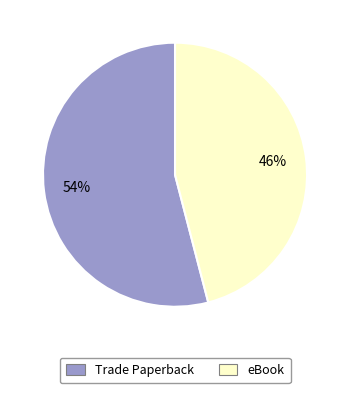

To the nearest percent, what percentage of the pie is eBook?

46%